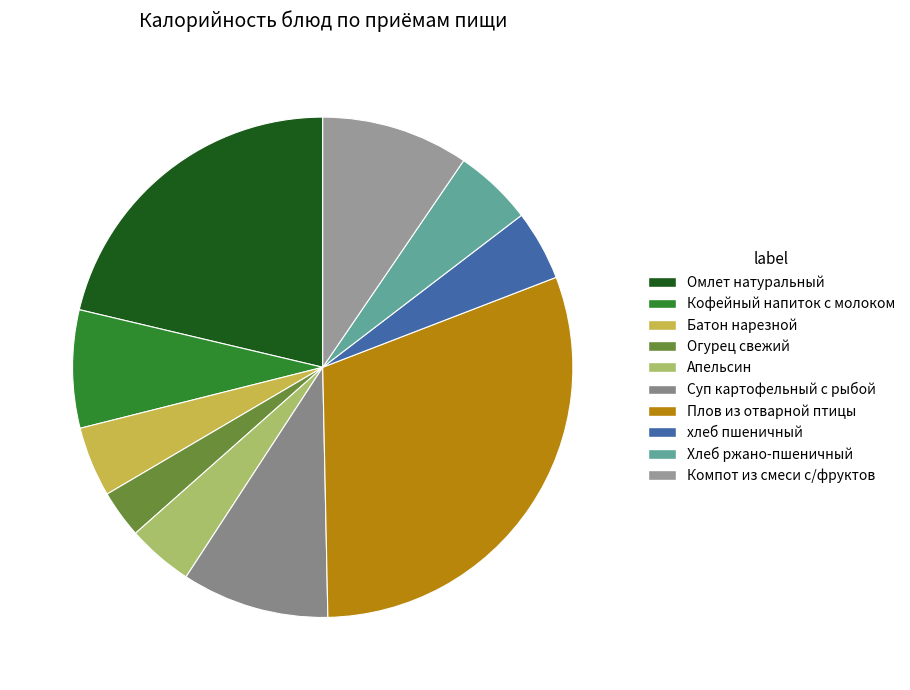

Count the number of slices in the pie.

10